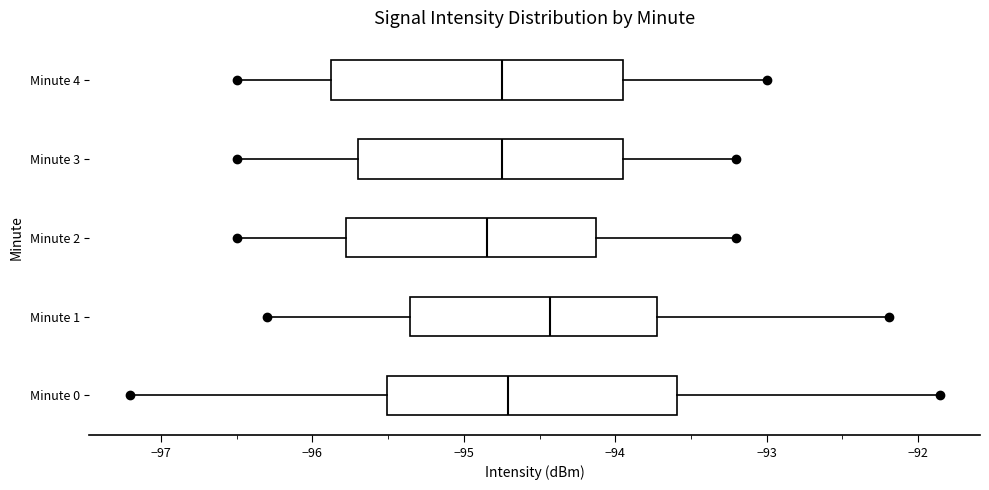

Where does the median line of the box for Minute 1 sit on the x-axis? The values are not printed on the chart, so give them approximately, as read against the axis.

-94.4